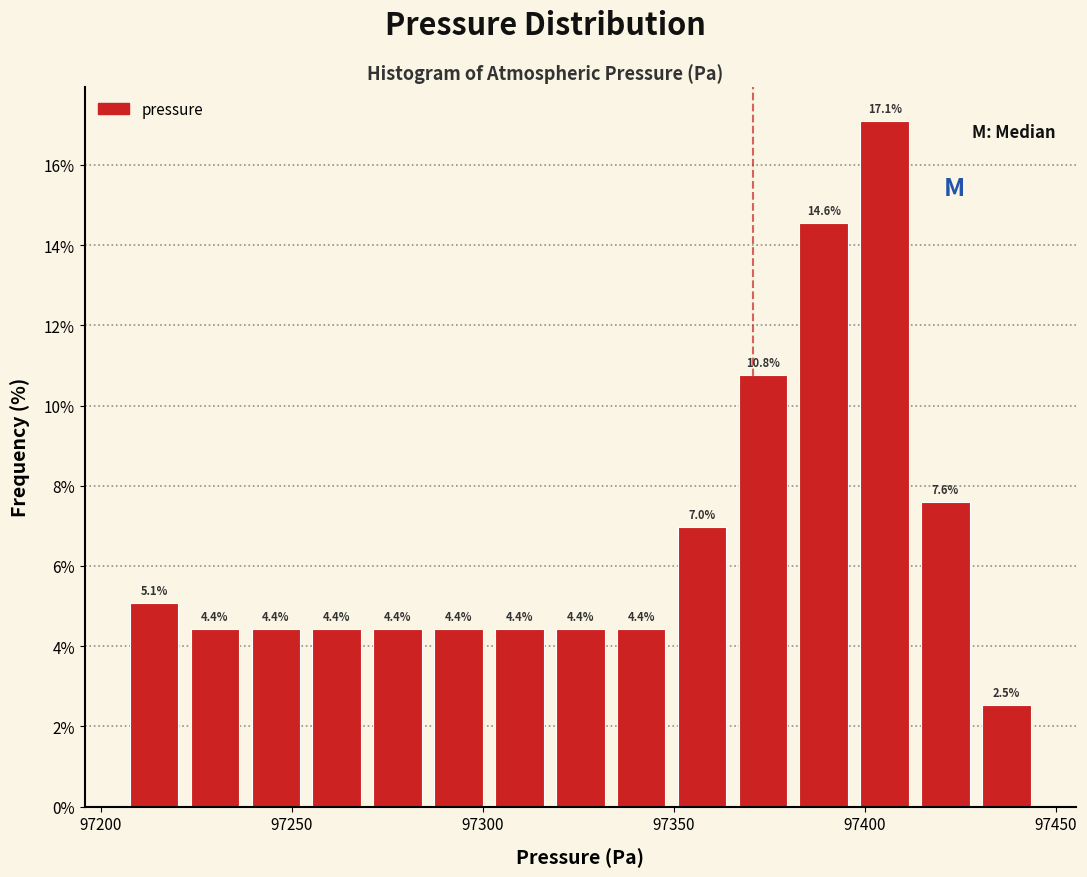

Around what value on the x-axis is the tallest bar? Give the approximate position of its centre, as read against the axis.

97405